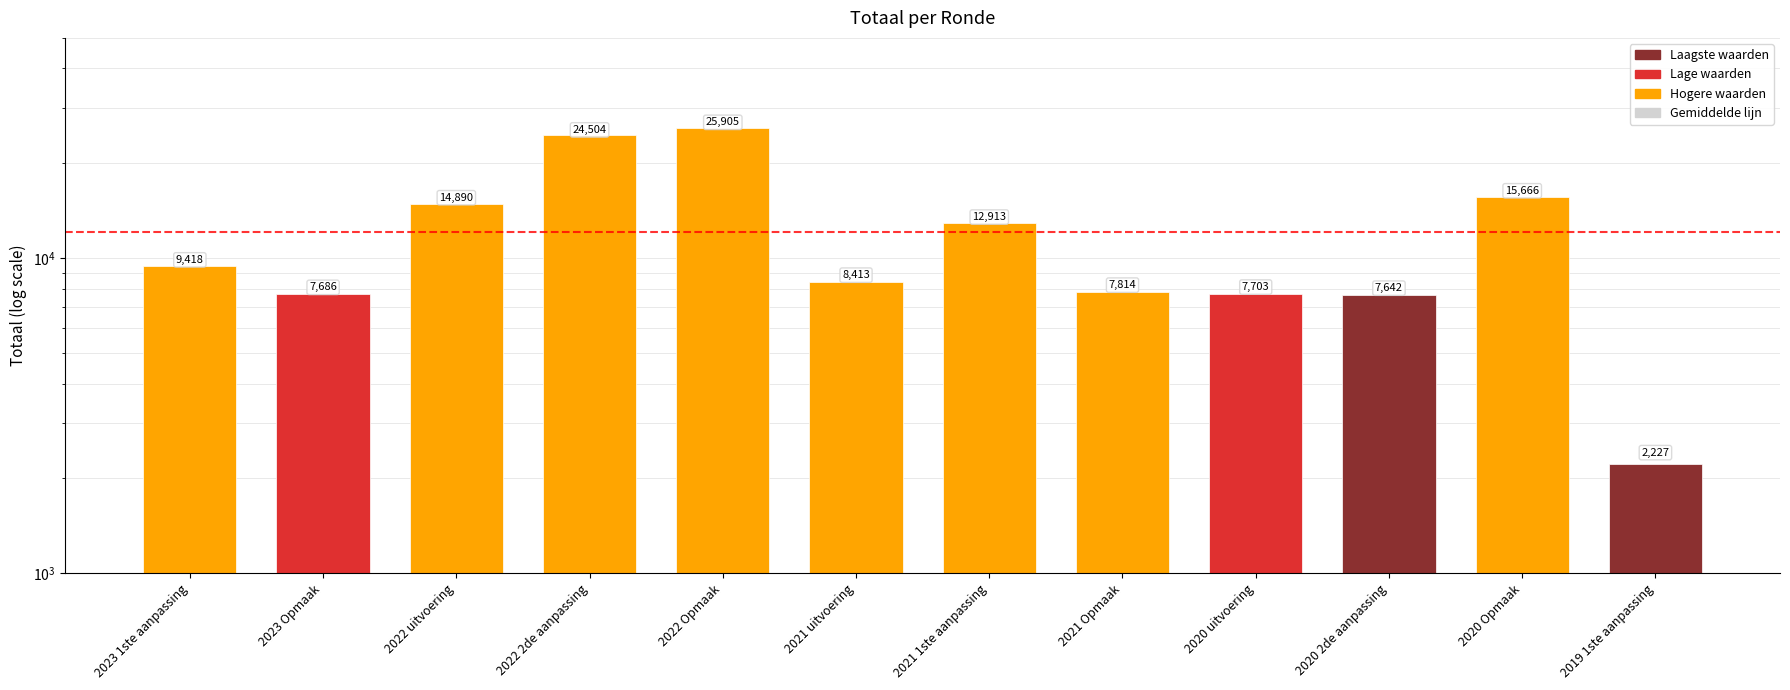

What is the approximate value at 2022 uitvoering, to the nearest 50?

14900